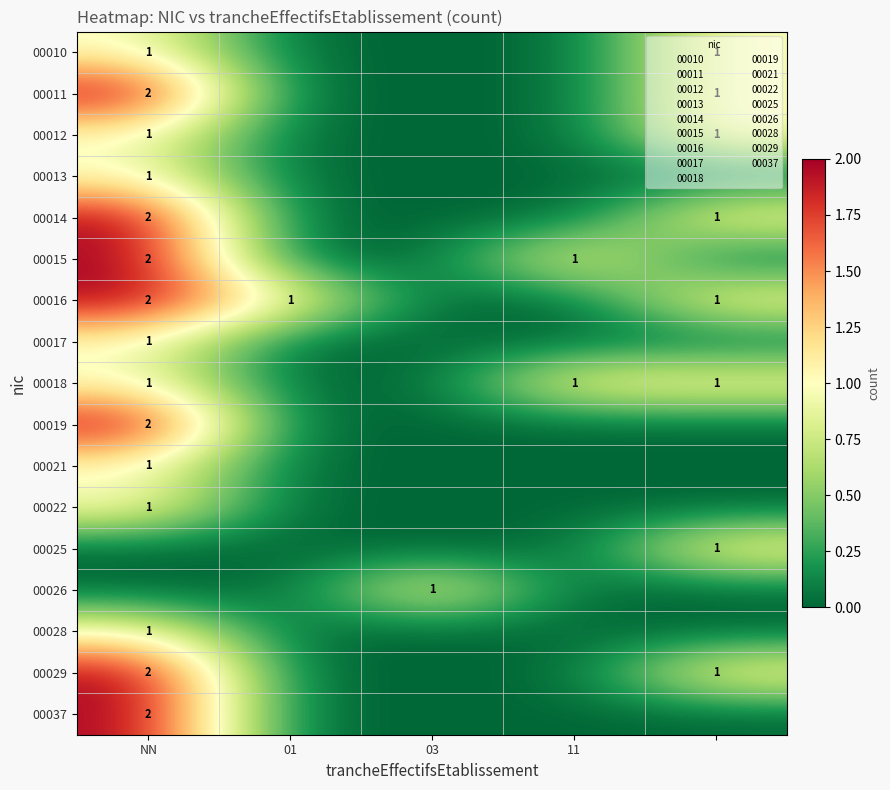

Rank the series by their maximum value, from highest to lowest.

00011, 00014, 00015, 00016, 00019, 00029, 00037, 00010, 00012, 00013, 00017, 00018, 00021, 00022, 00025, 00026, 00028